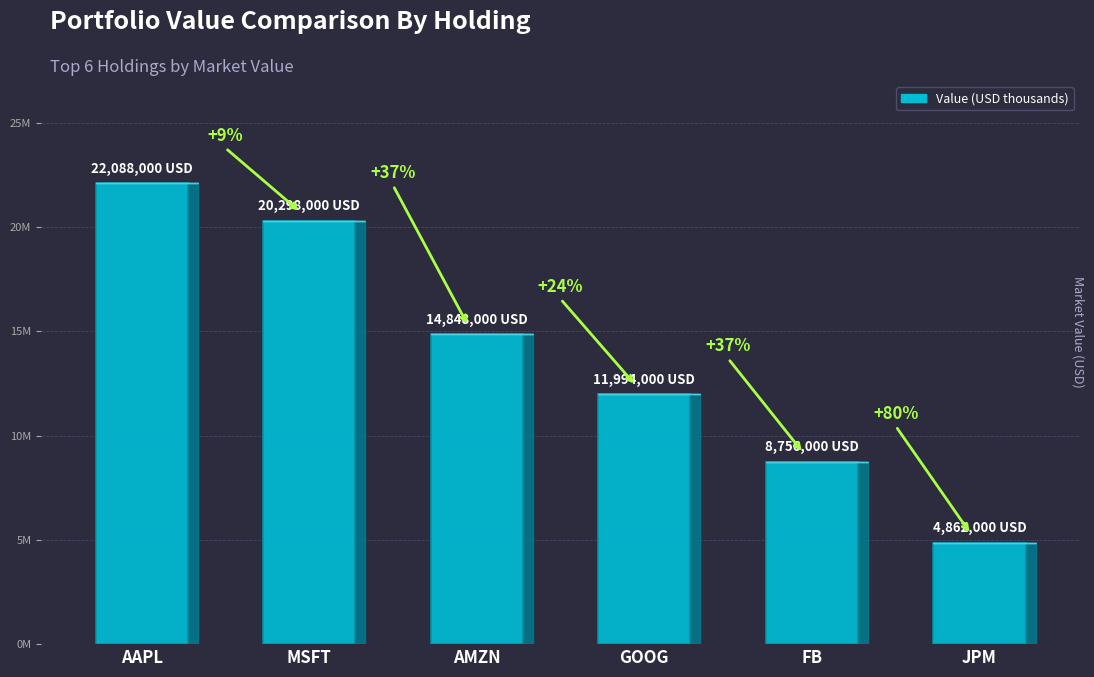

What is the label of the 3rd bar from the left?

AMZN